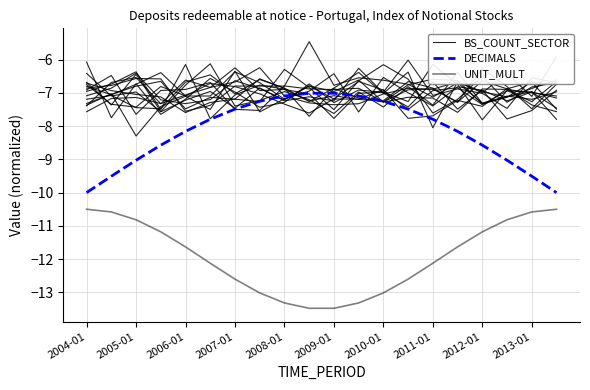

How many interior local peaks does the BS_COUNT_SECTOR series have?

6